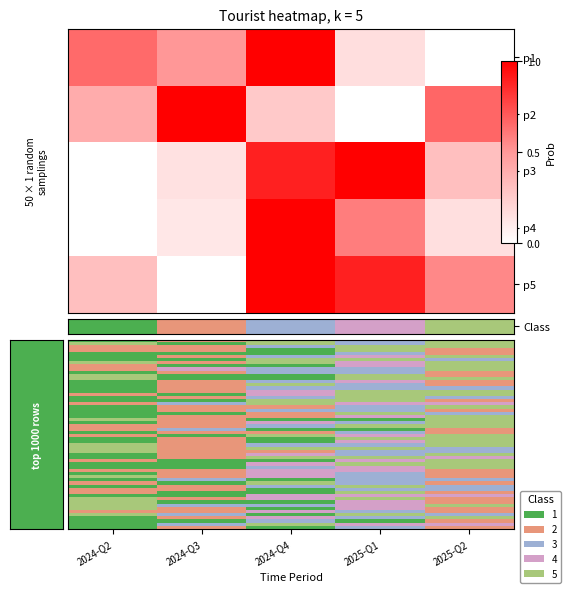

At which category is the sum across all series the highest?

2024-Q4